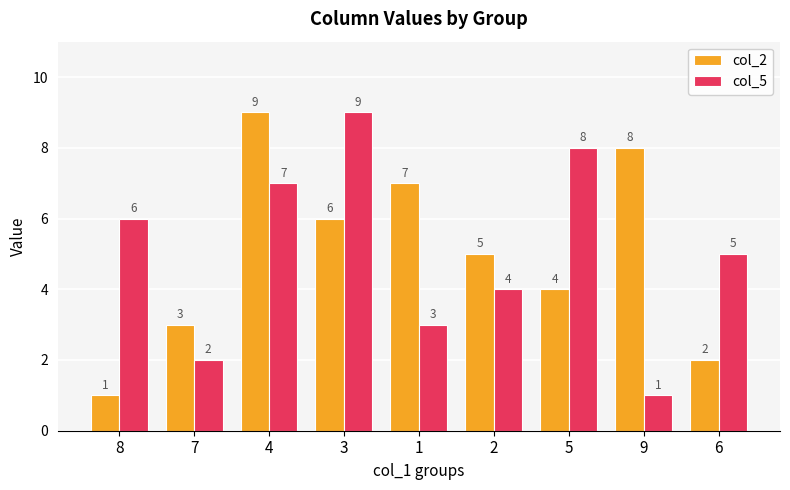

What is the label of the 3rd bar from the left?

4